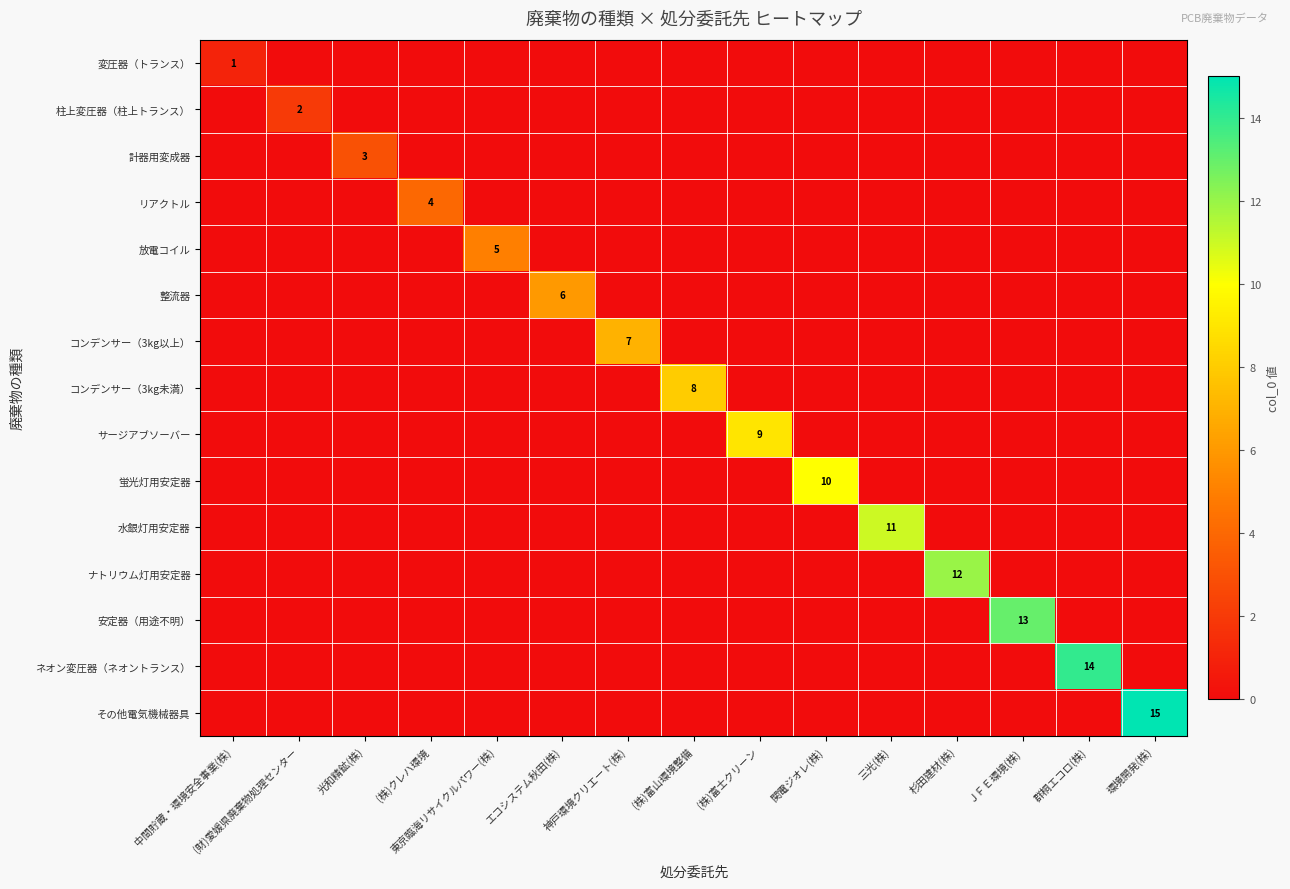

True or false: 安定器（用途不明） has a value of 4 at (株)富士クリーン.

False